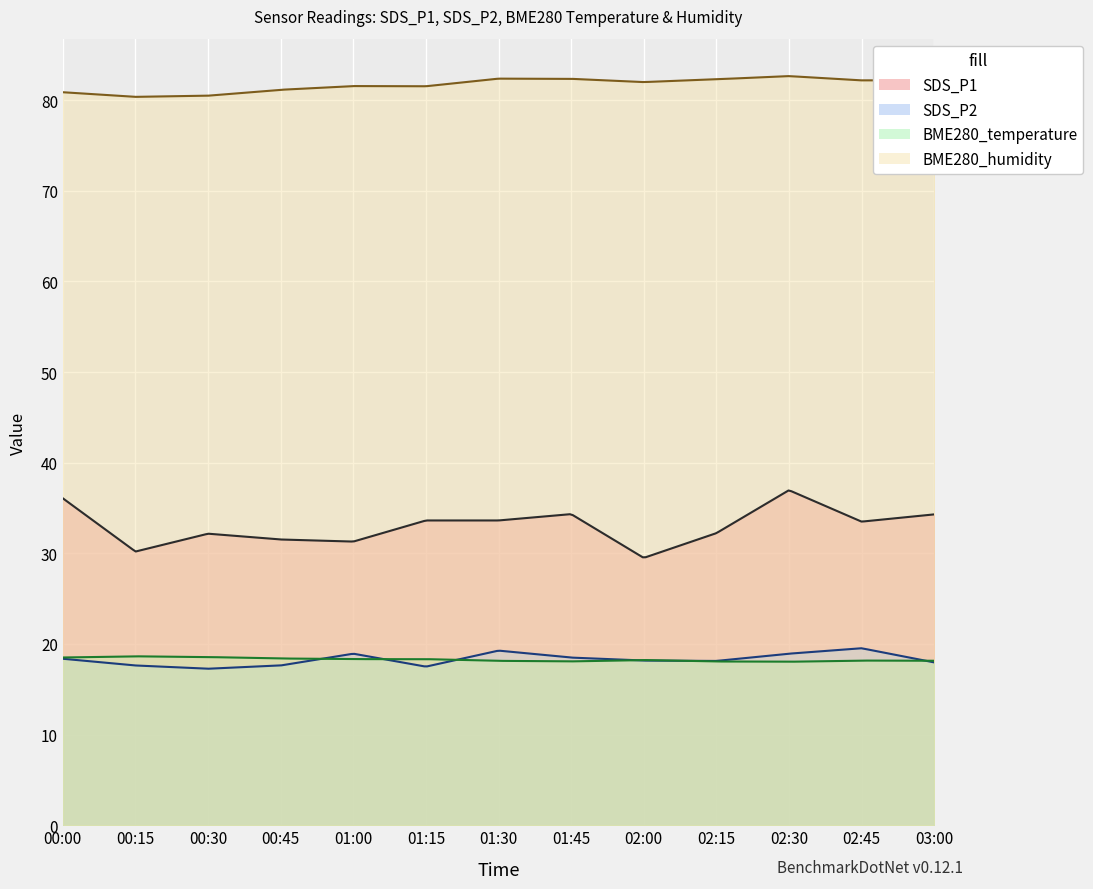

Between which two adjacent categories do SDS_P2 and BME280_temperature first intersect?

00:45 and 01:00